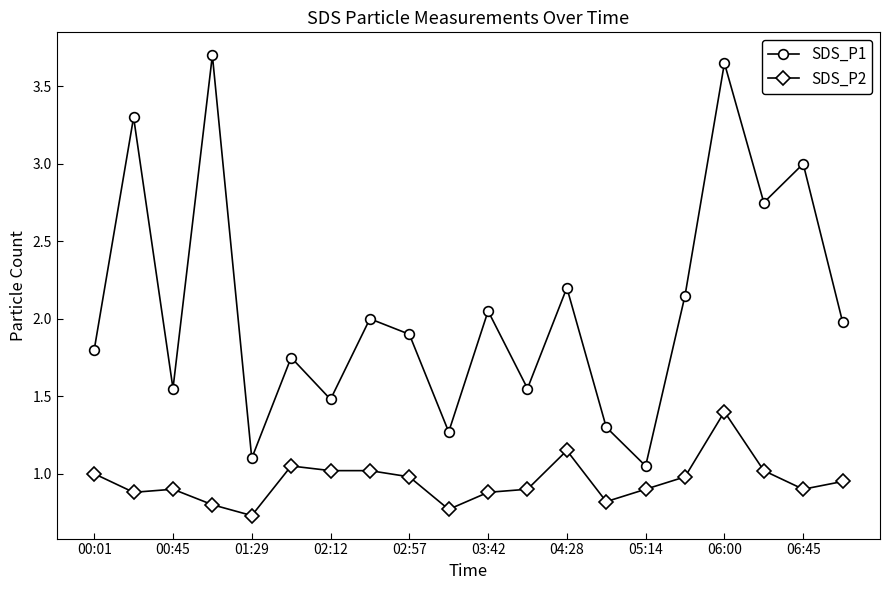

True or false: SDS_P1 has more than 1 interior local peaks.

True